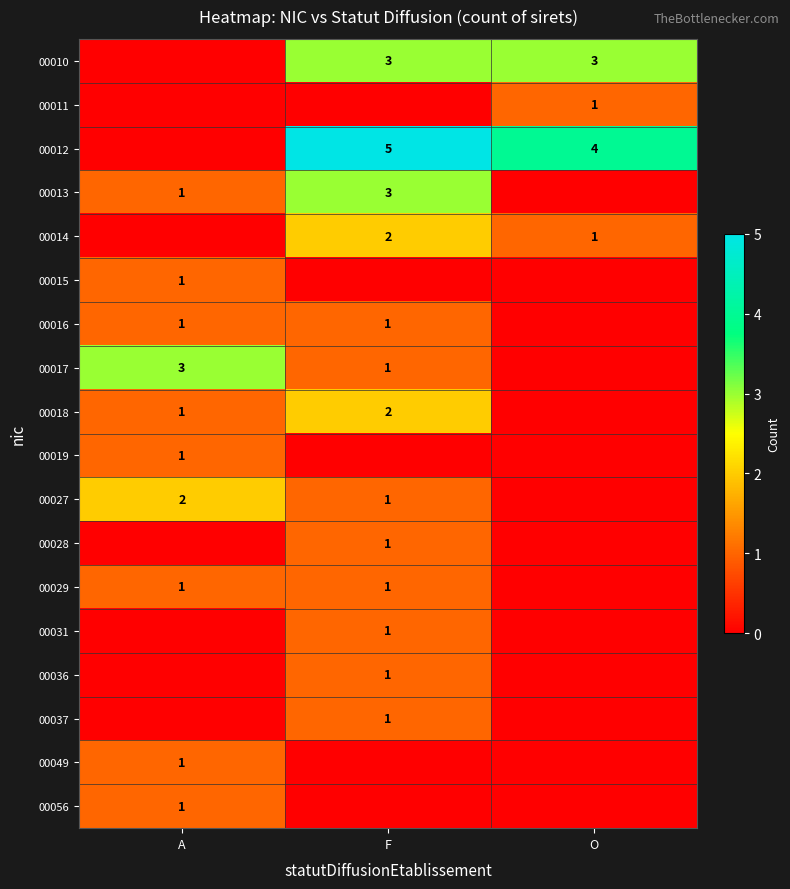

Which series has the largest total across all categories?

00012